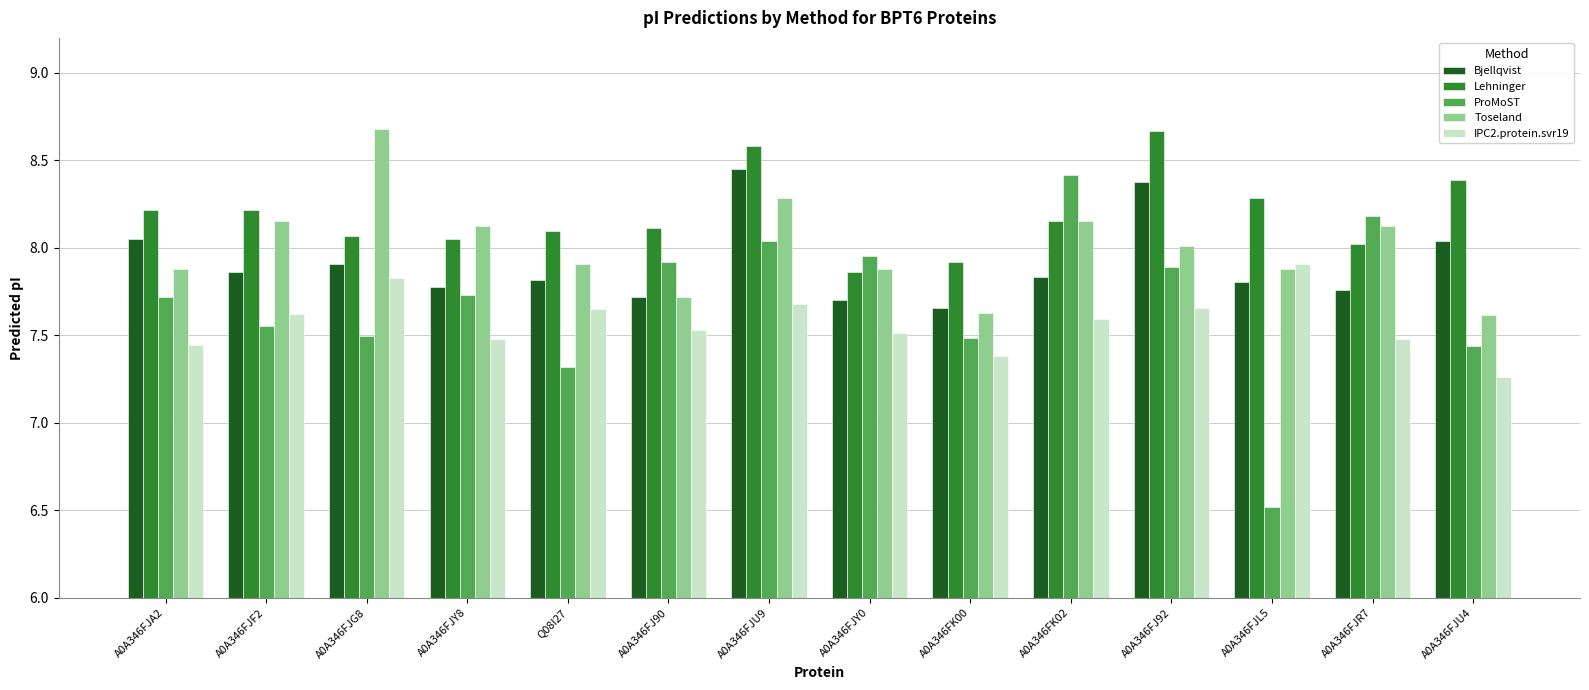

The ProMoST series shows 2.9 at A0A346FJY8. True or false?

False